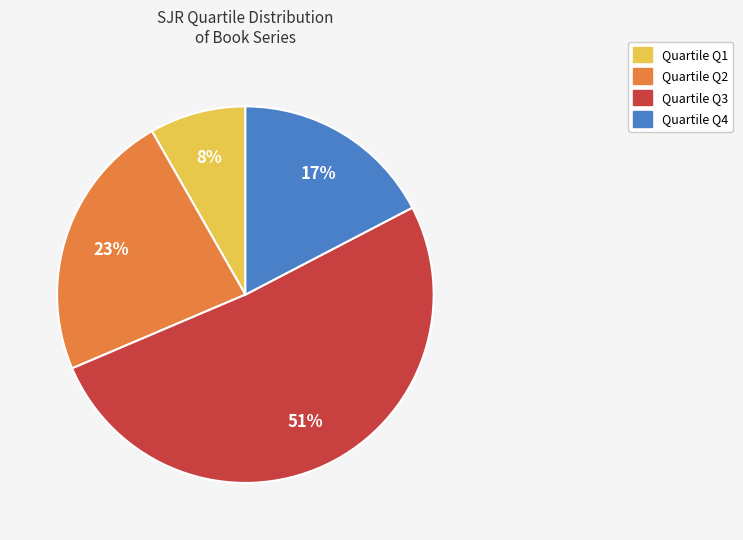

Is there a majority slice in this chart?

Yes